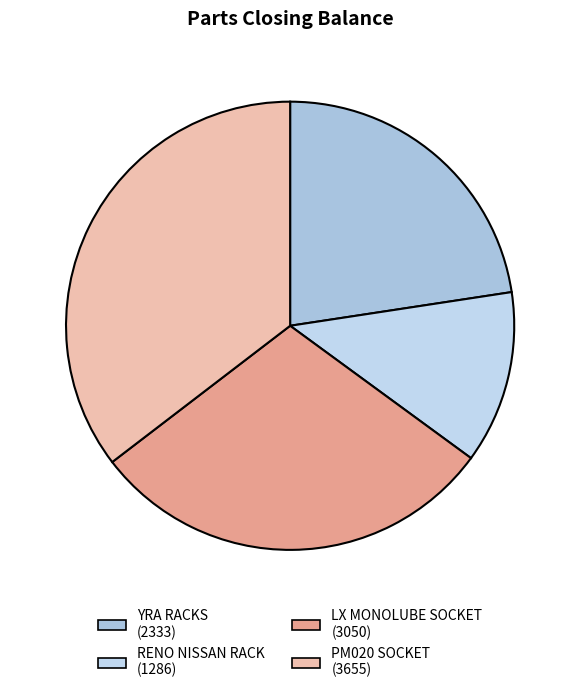

How many slices are in this pie chart?

4